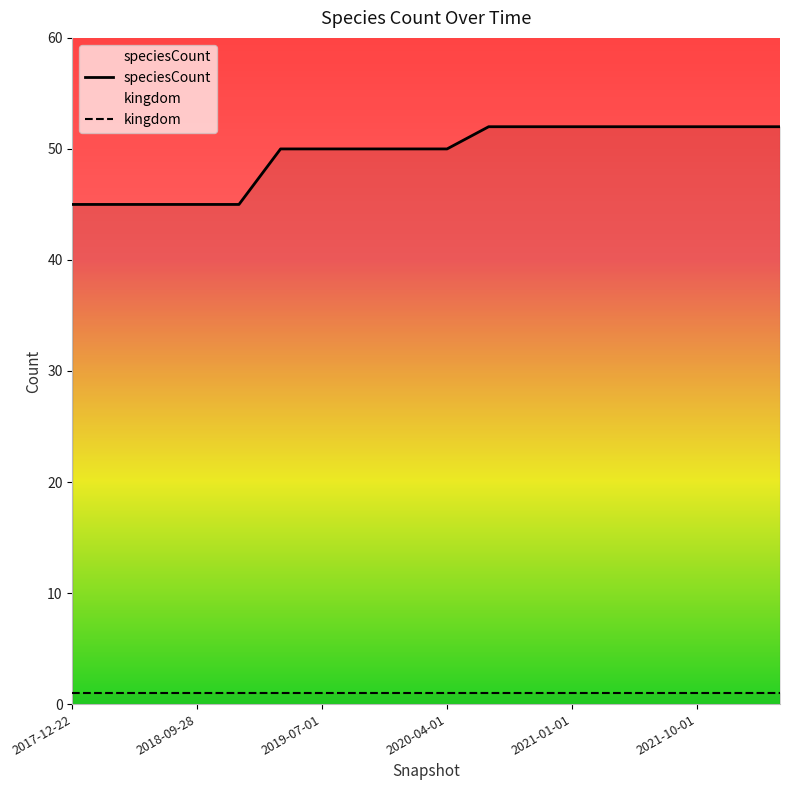

The value of speciesCount at 14 is 28. True or false?

False